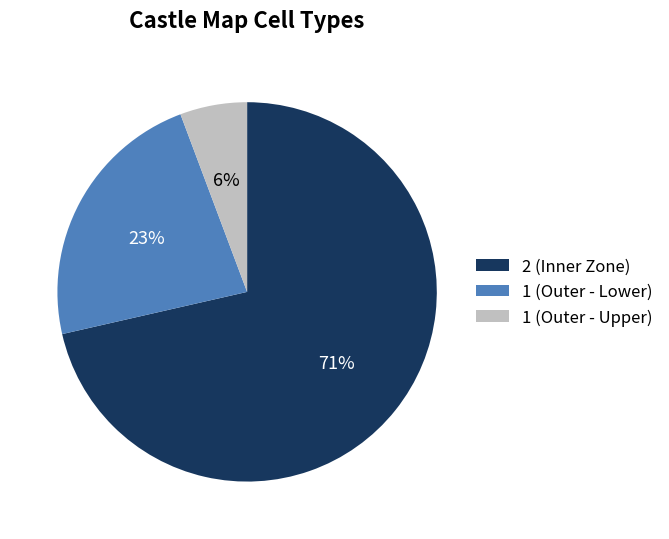

Which slice is the smallest?

1 (Outer - Upper)